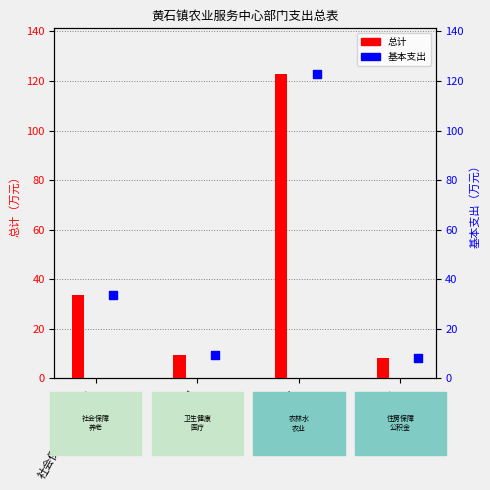

Which series reaches the minimum Y coordinate?

总计